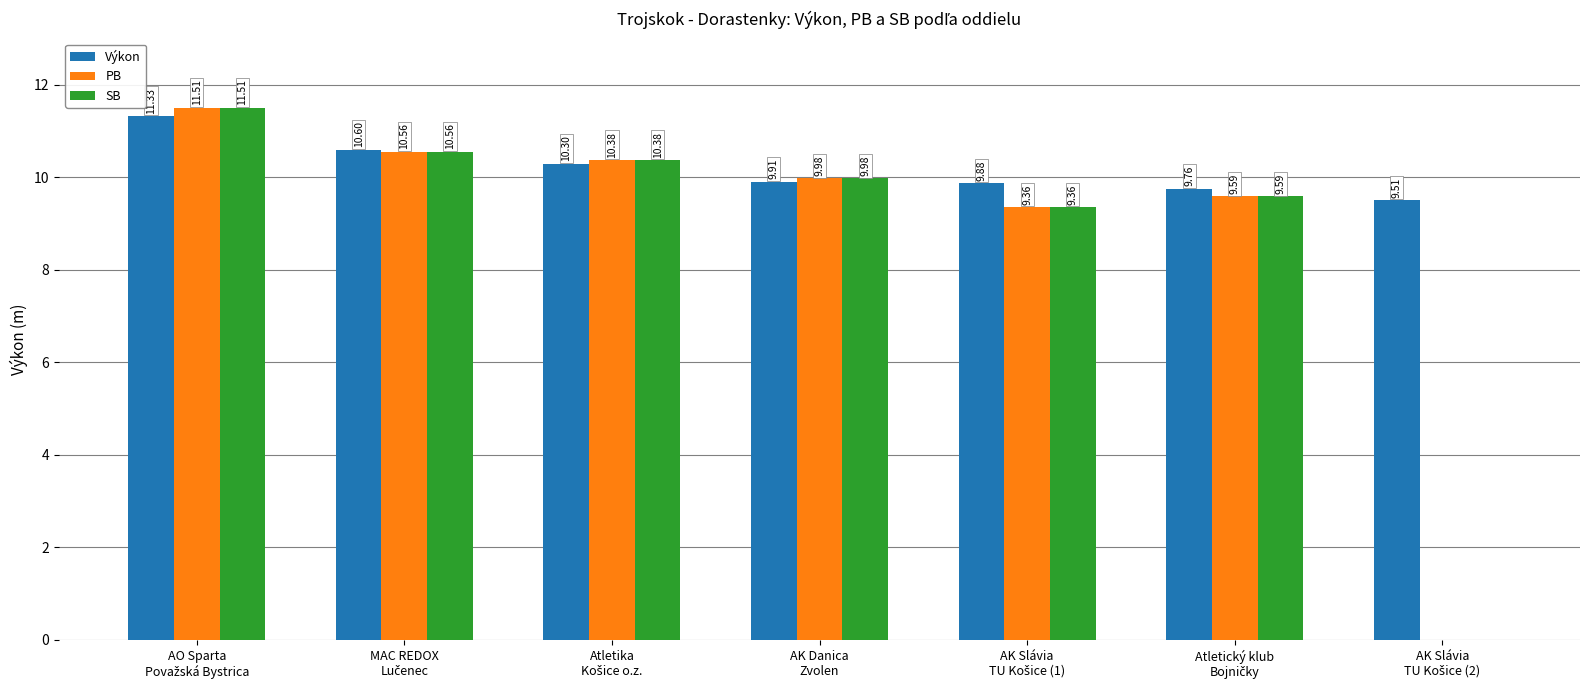

Count the number of categories in the chart.

7